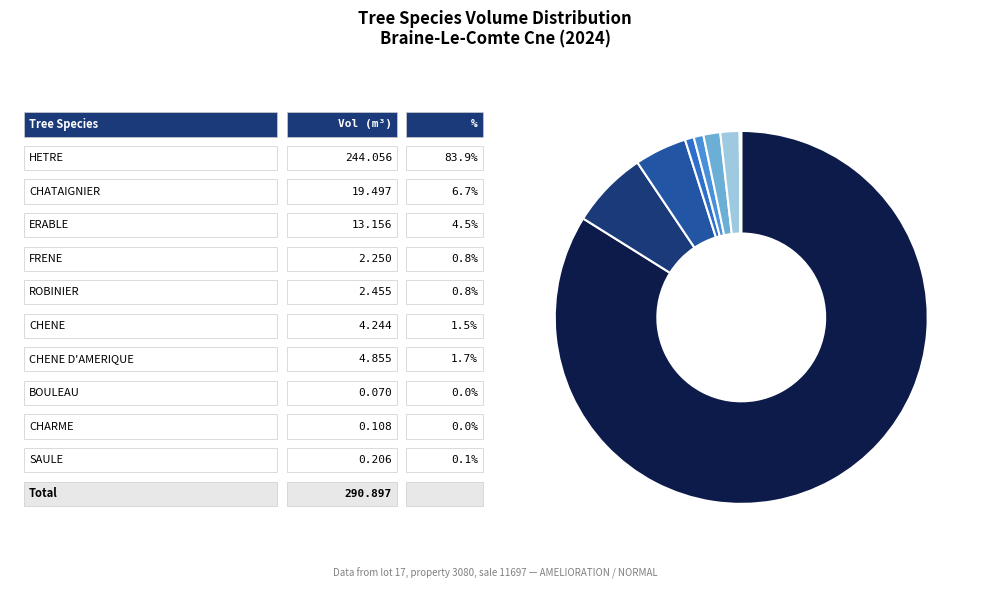

Rank the categories by value from lowest to highest.

BOULEAU, CHARME, SAULE, FRENE, ROBINIER, CHENE, CHENE D'AMERIQUE, ERABLE, CHATAIGNIER, HETRE